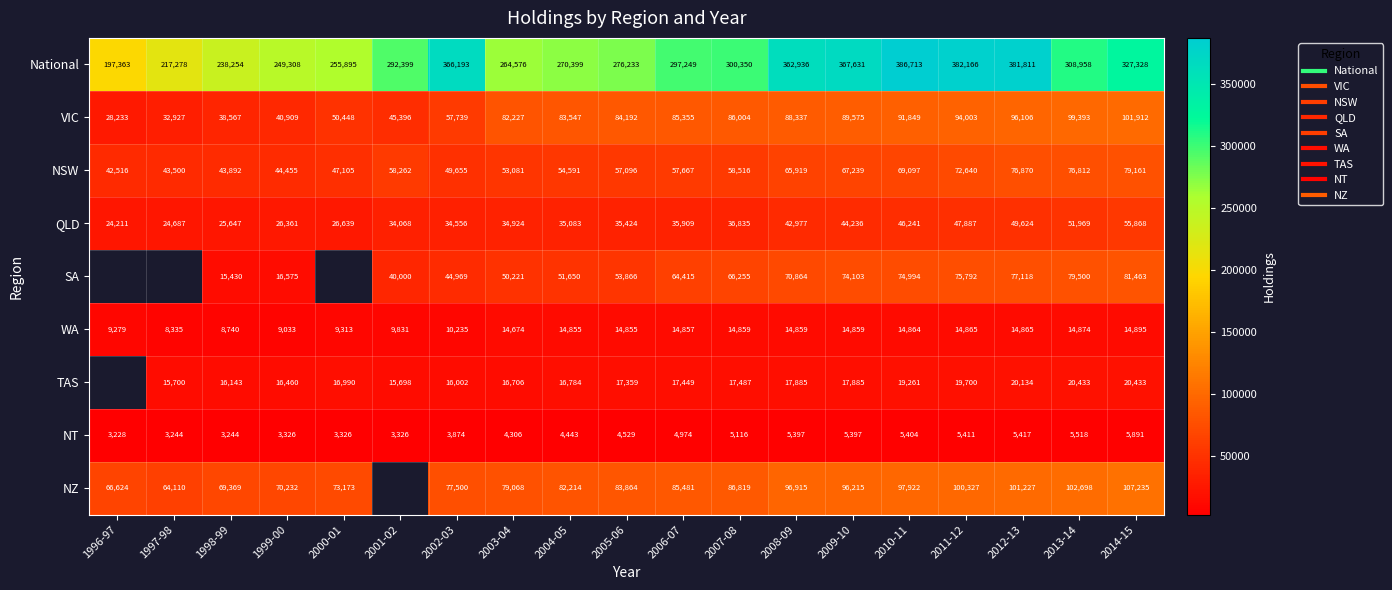

Is the value of QLD at 1999-00 greater than the value of NZ at 2014-15?

No